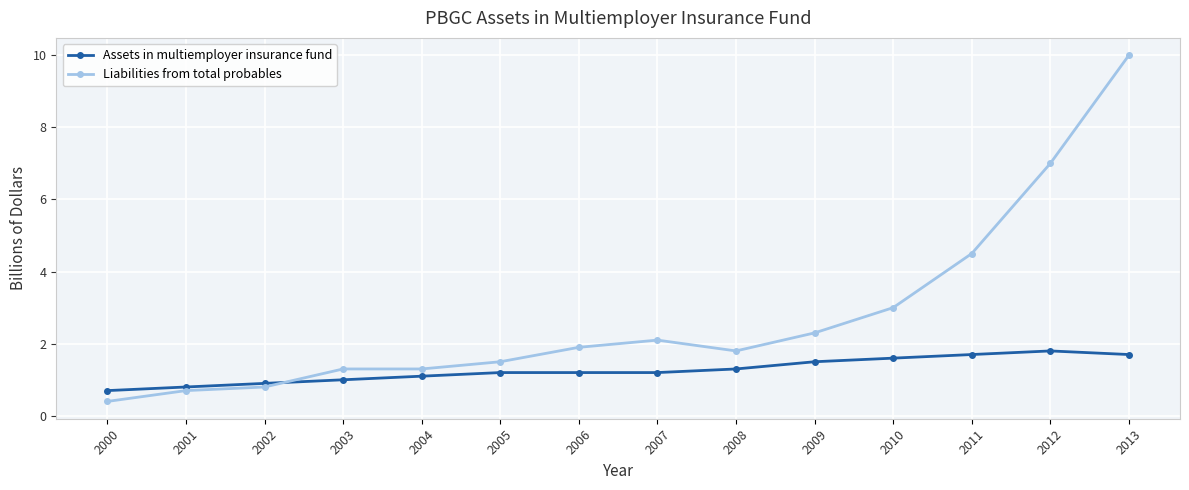

How many lines are shown in the chart?

2